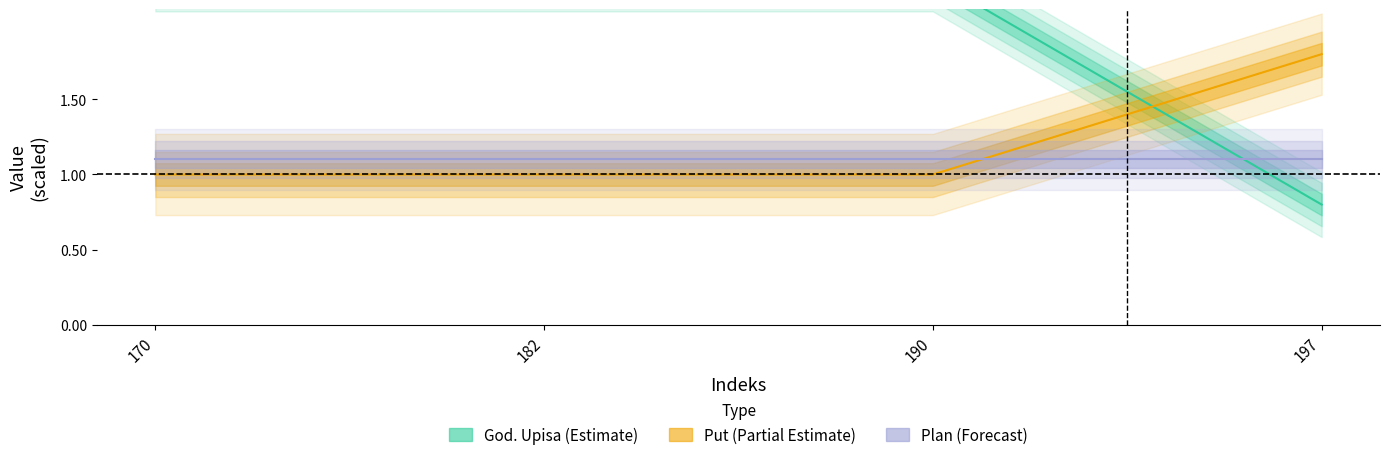

True or false: God. Upisa has more than 0 points higher than both neighbors.

False